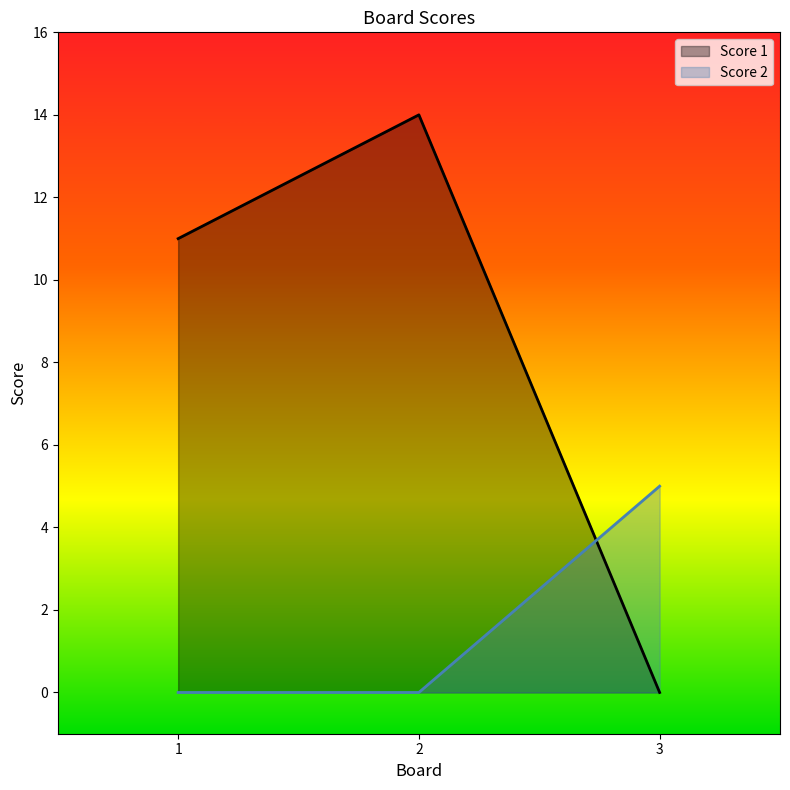

List the series in order of their overall mean, highest first.

Score 1, Score 2